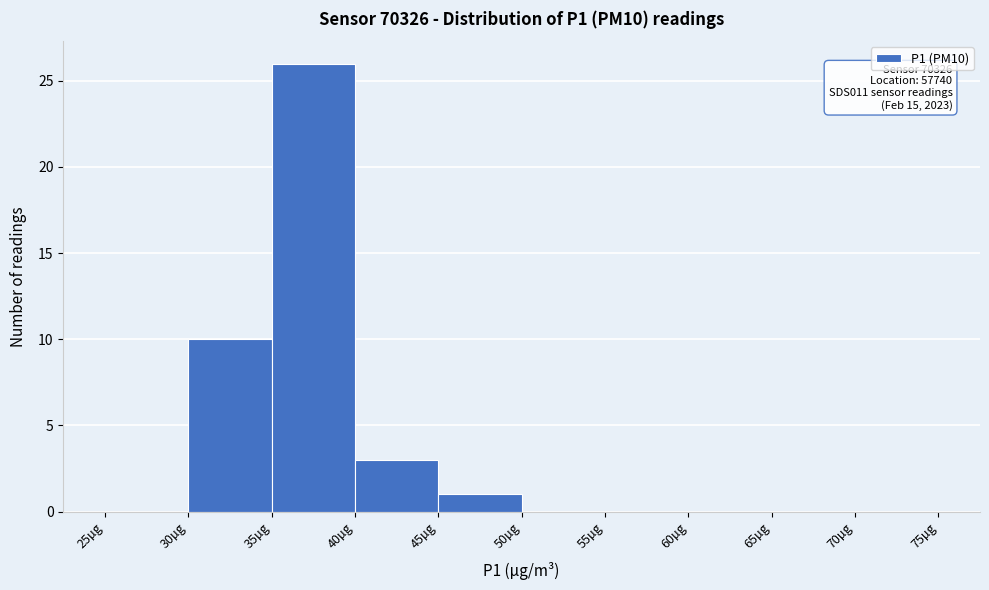

Over which range of the x-axis is the bar tallest?

35 to 40